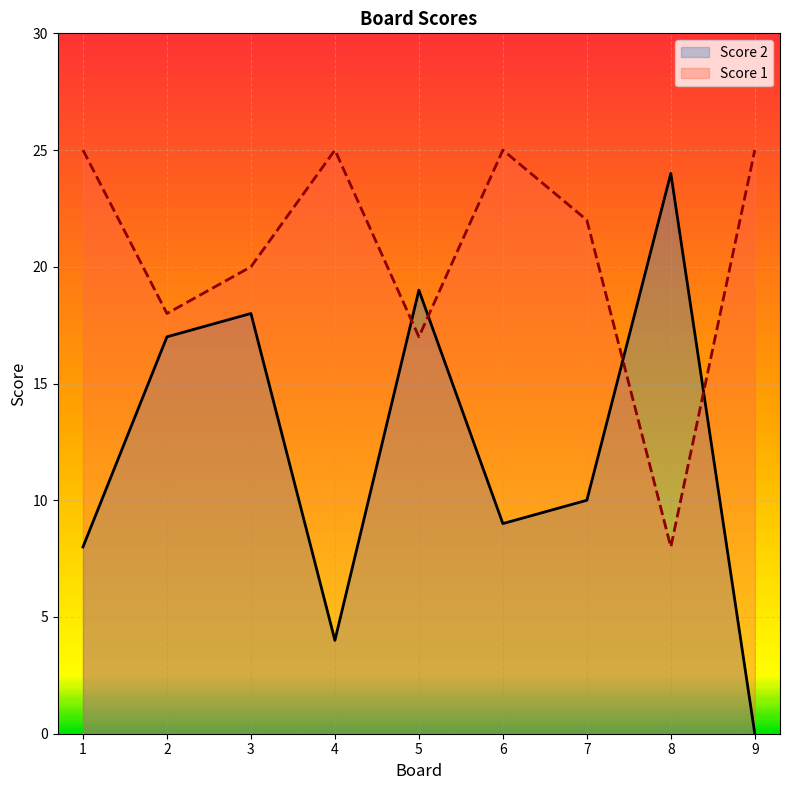

How many lines are shown in the chart?

2